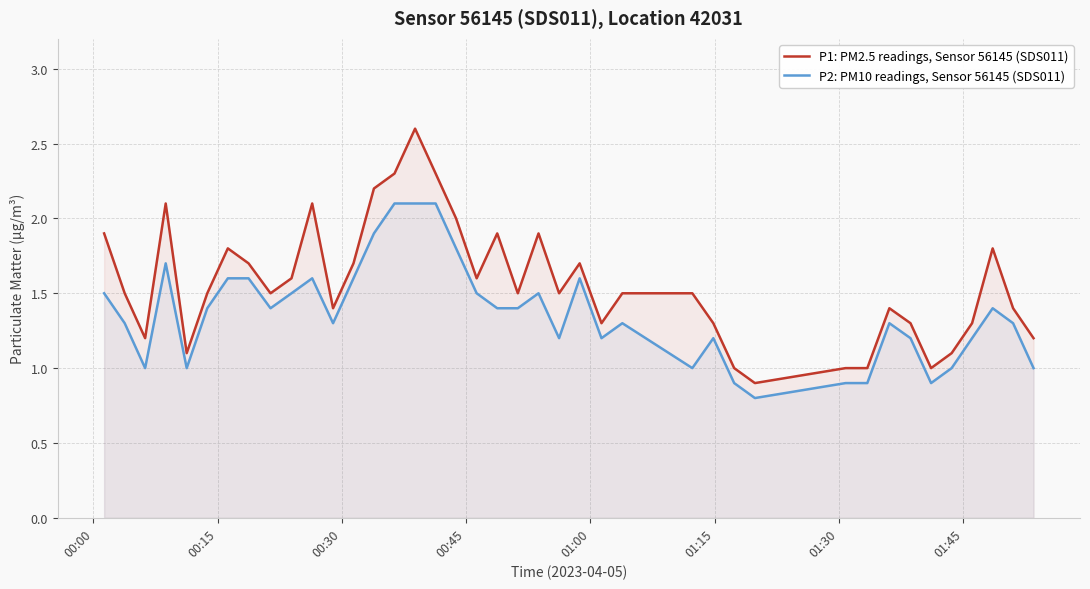

Which series has the largest total across all categories?

P1: PM2.5 readings, Sensor 56145 (SDS011)